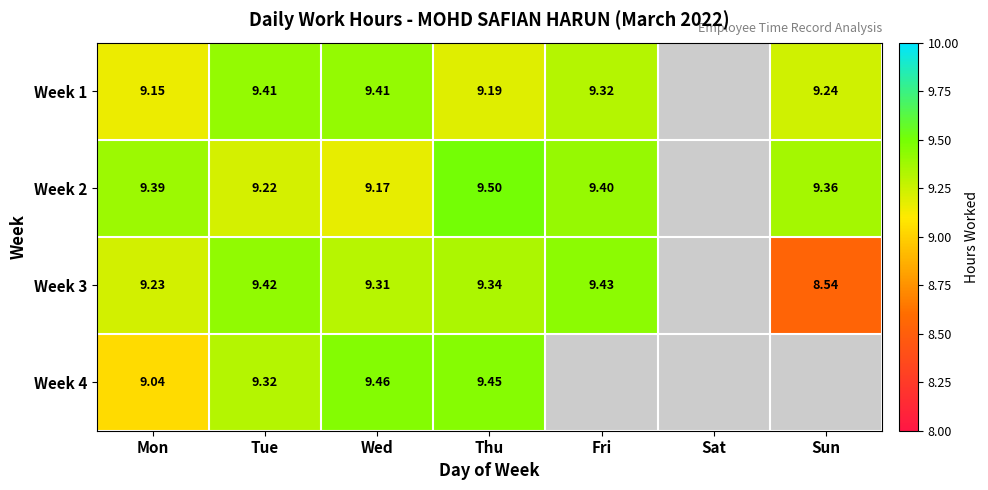

Is the value of Week 1 at Tue greater than the value of Week 2 at Mon?

Yes